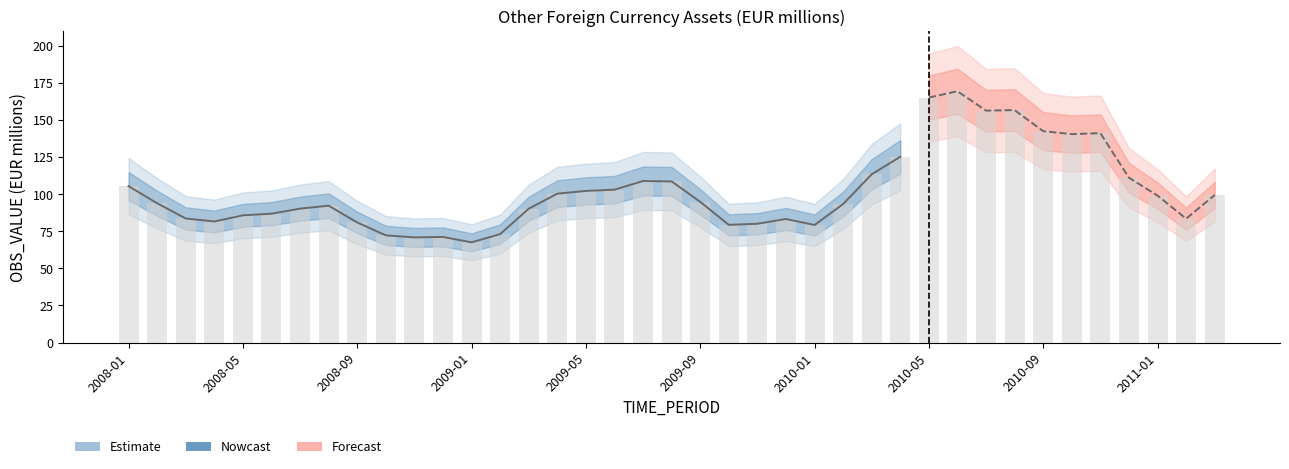

The chart shows a value of 103.0 at 17. True or false?

True